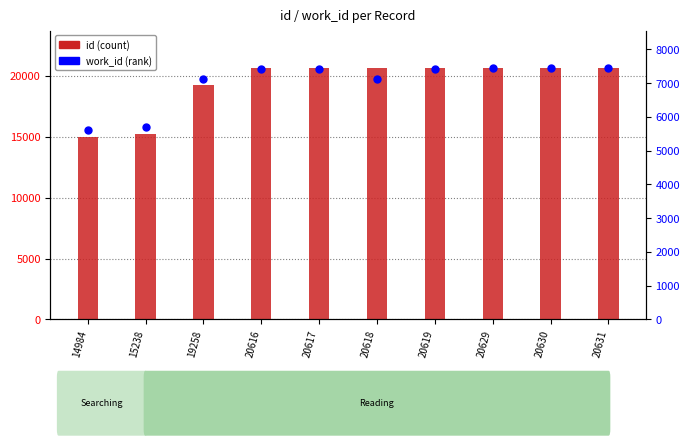

Which series reaches the maximum Y coordinate?

id